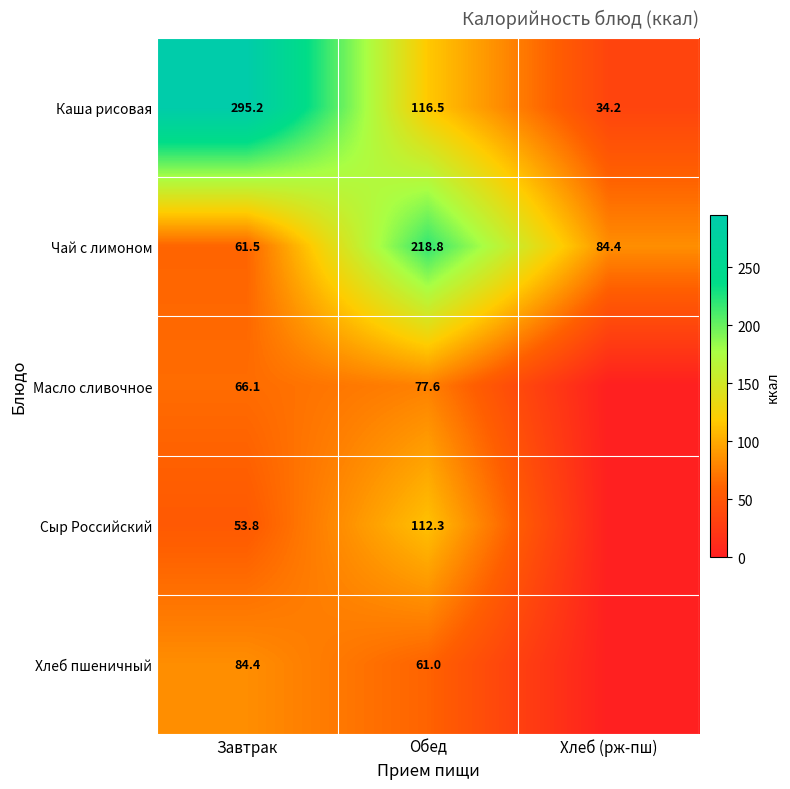

At which label does Чай с лимоном first exceed 84?

Обед